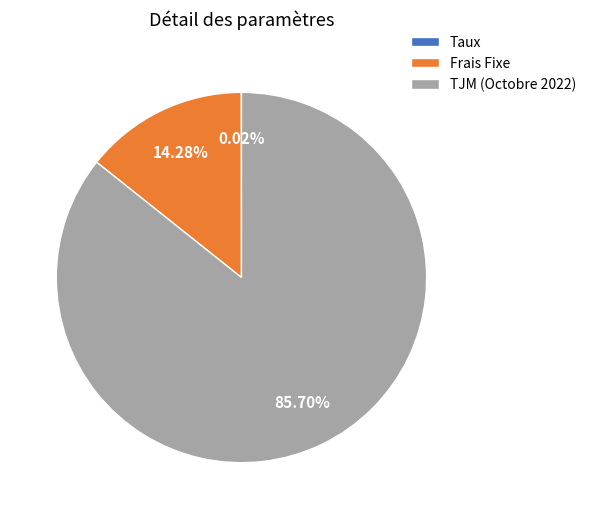

Does any single category account for the majority?

Yes